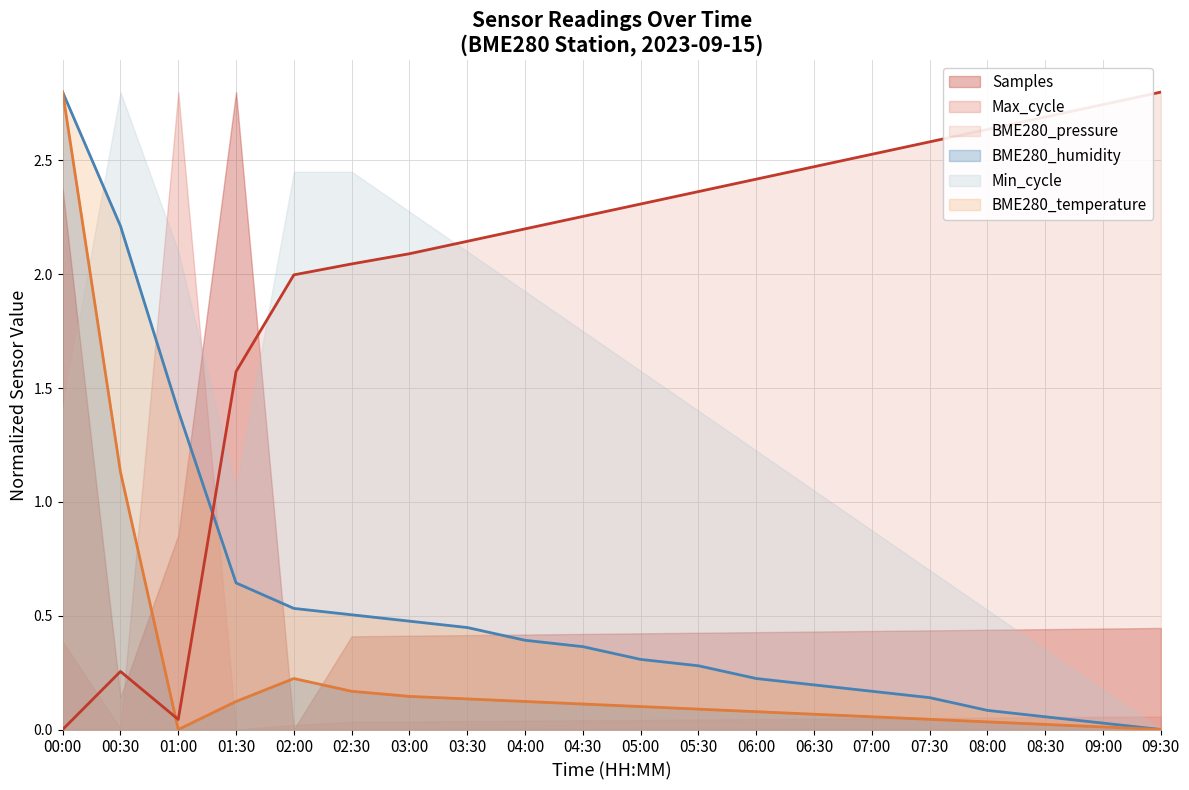

True or false: BME280_temperature and BME280_pressure_scaled cross at least once.

True